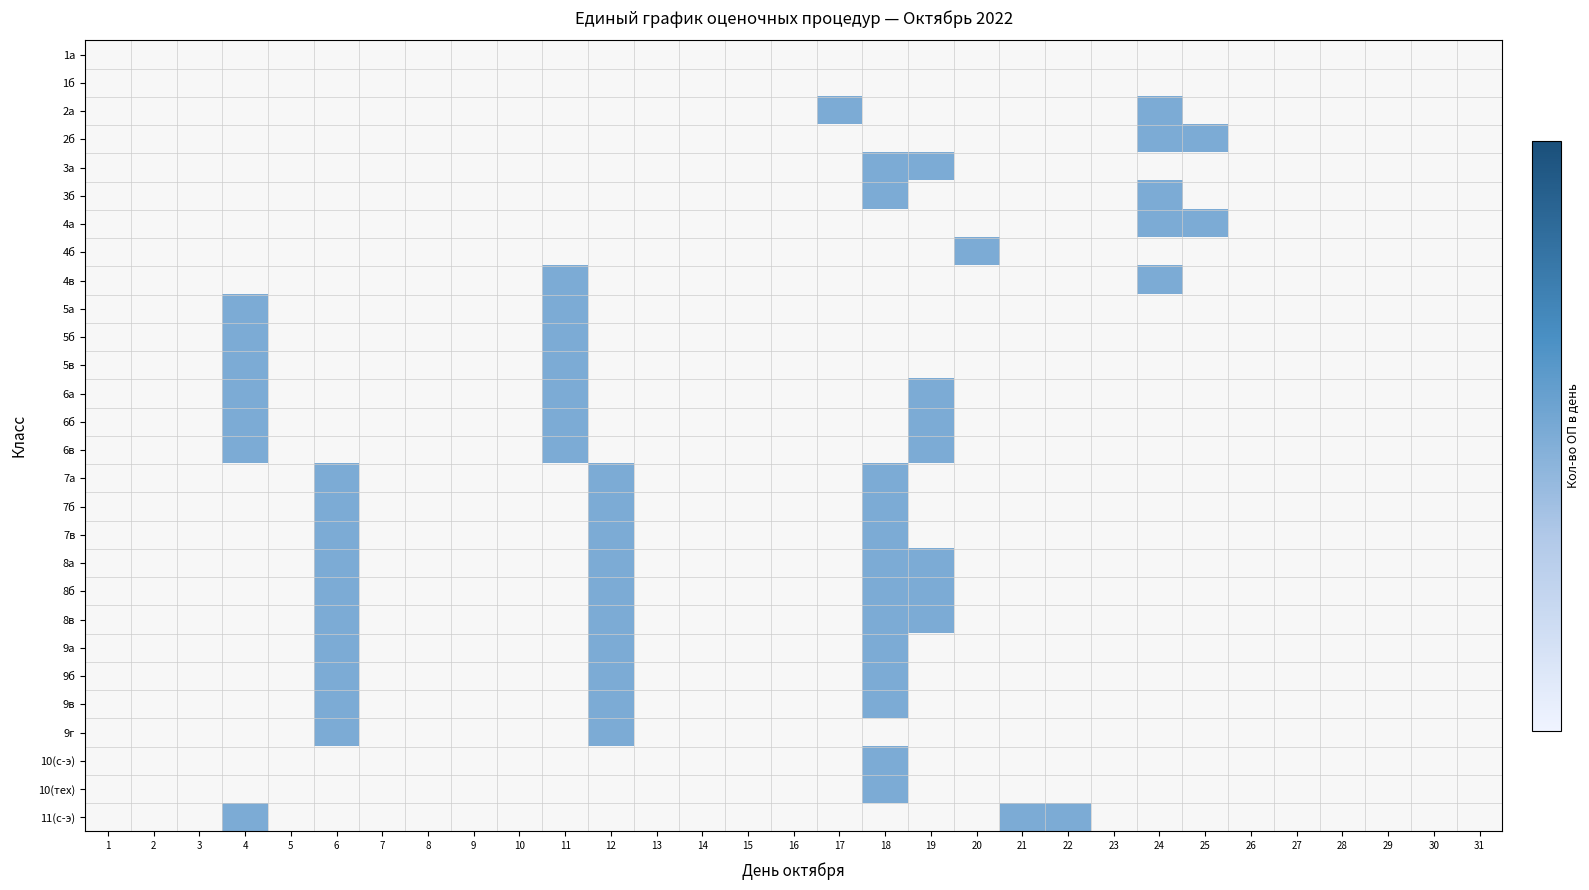

At which category is the sum across all series the highest?

18